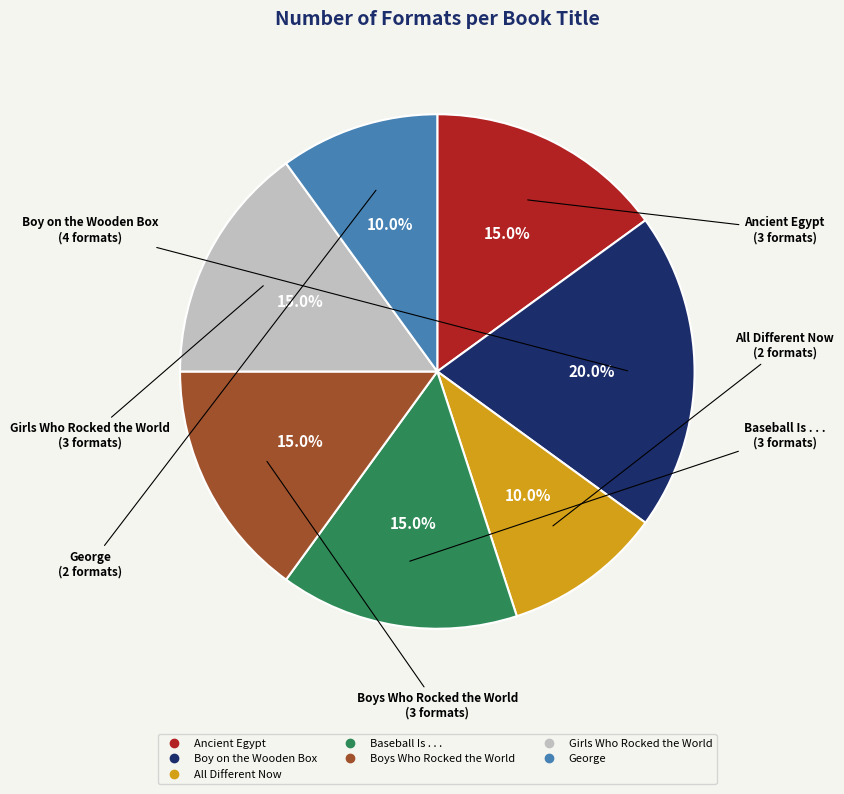

How many slices are in this pie chart?

7